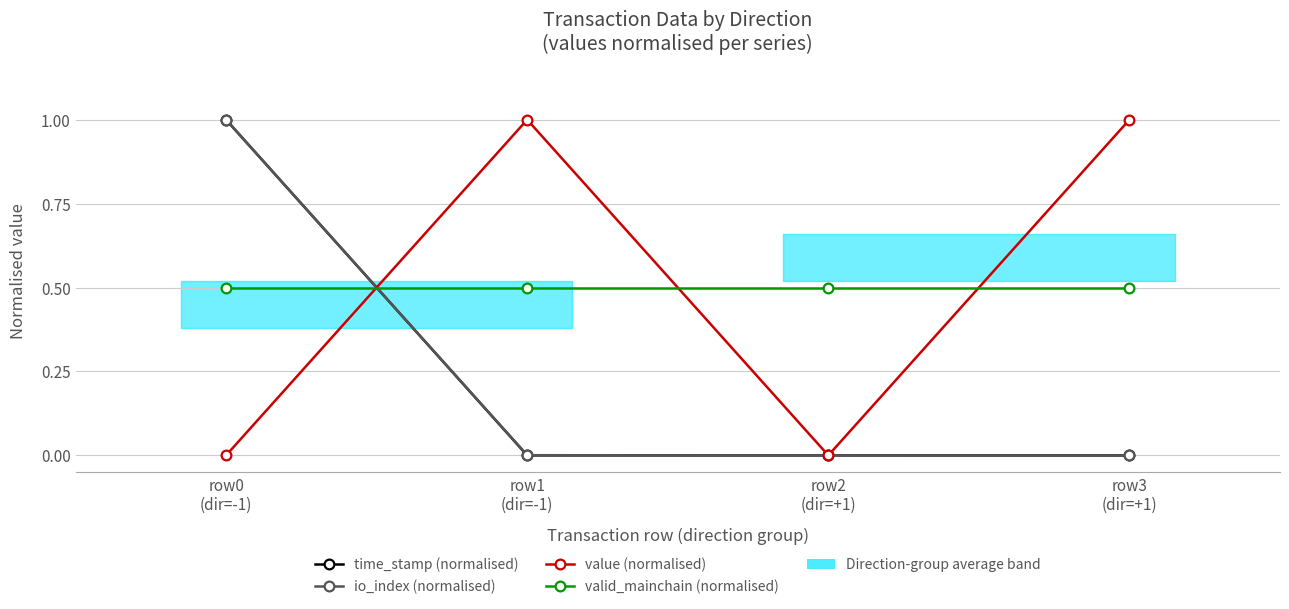

List the series in order of their peak value, lowest first.

valid_mainchain (normalised), time_stamp (normalised), io_index (normalised), value (normalised)